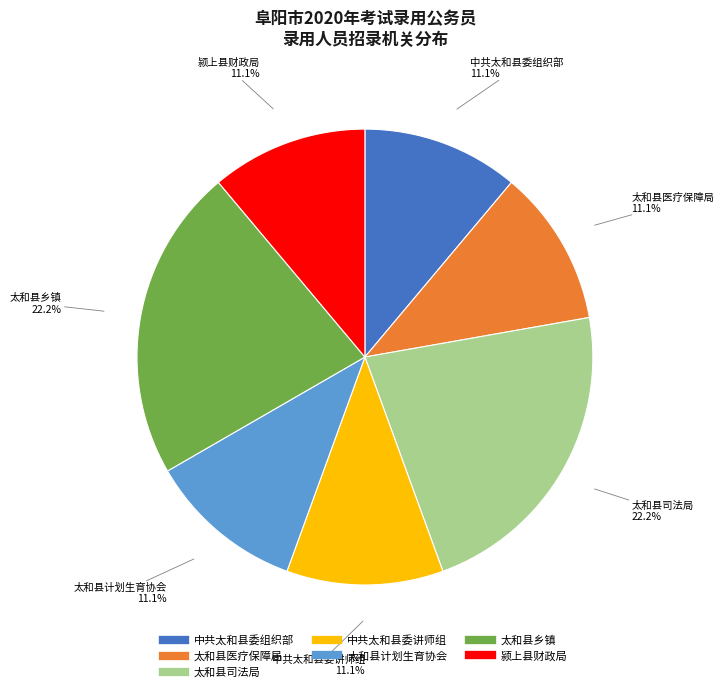

Is there a majority slice in this chart?

No